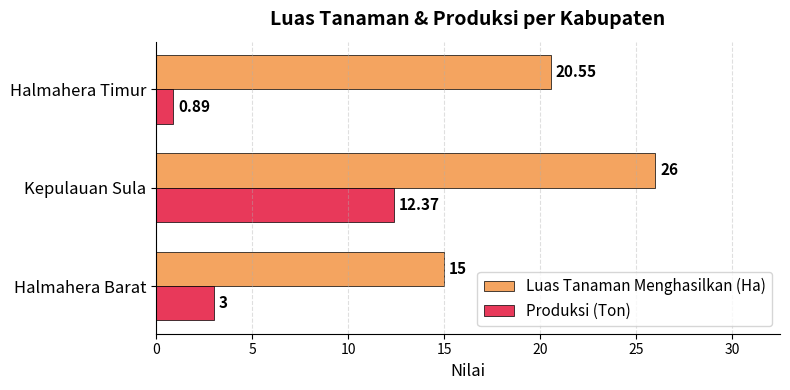

List the labels in order of Produksi (Ton) value, largest first.

Kepulauan Sula, Halmahera Barat, Halmahera Timur